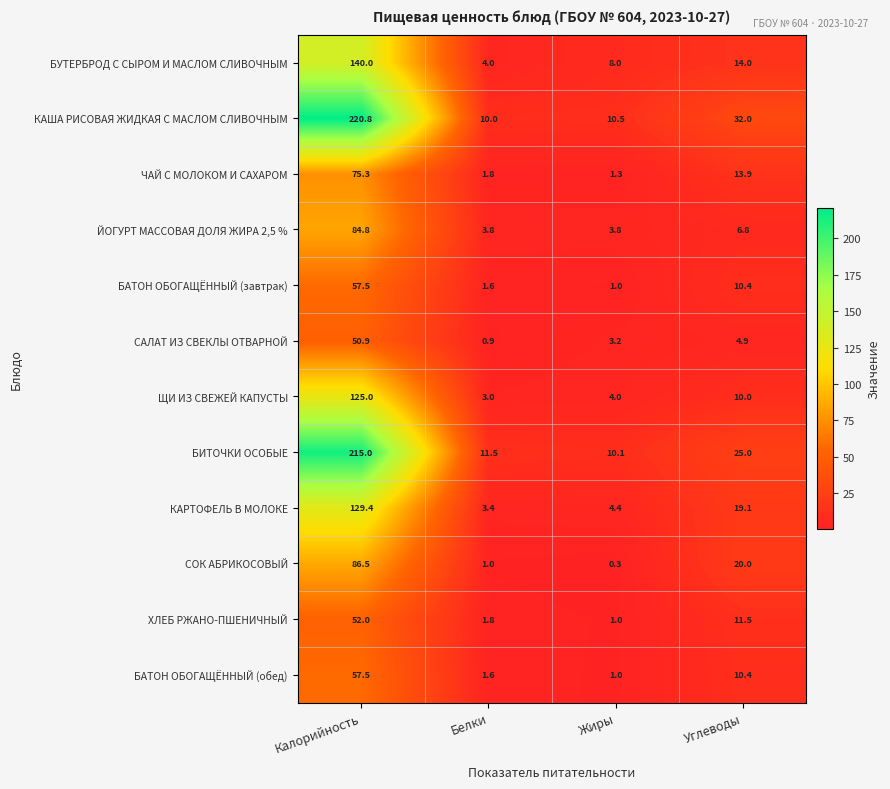

Which label corresponds to the largest value in the chart?

Калорийность